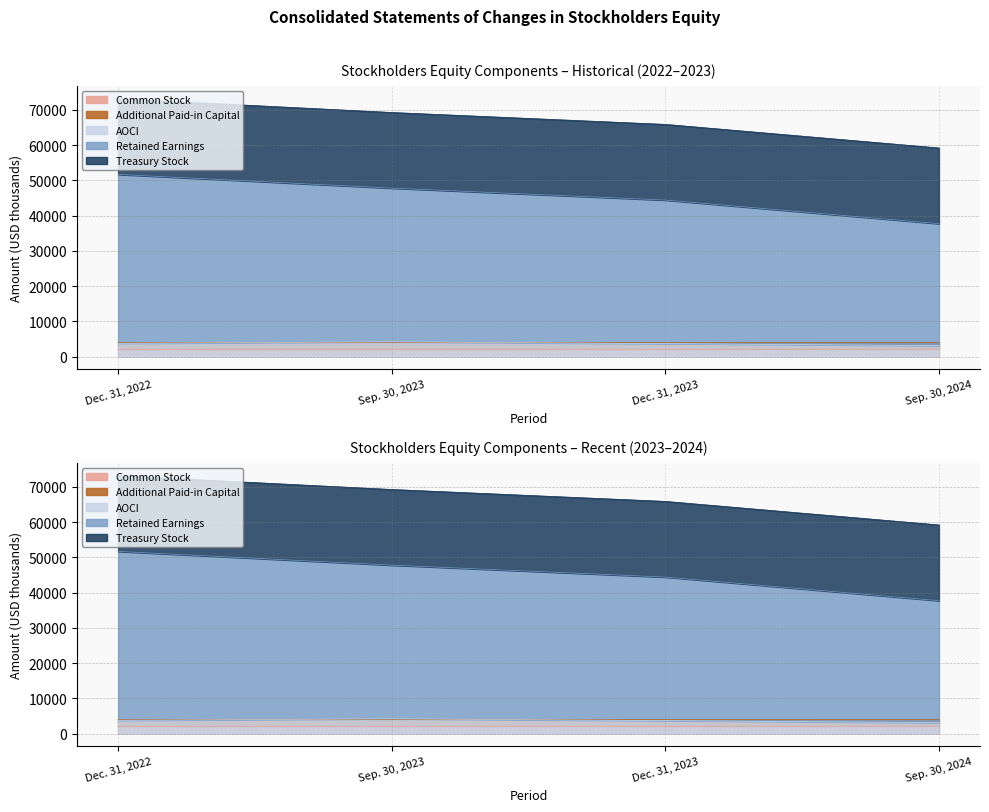

The value of AOCI at Sep. 30, 2023 is 949.9. True or false?

False